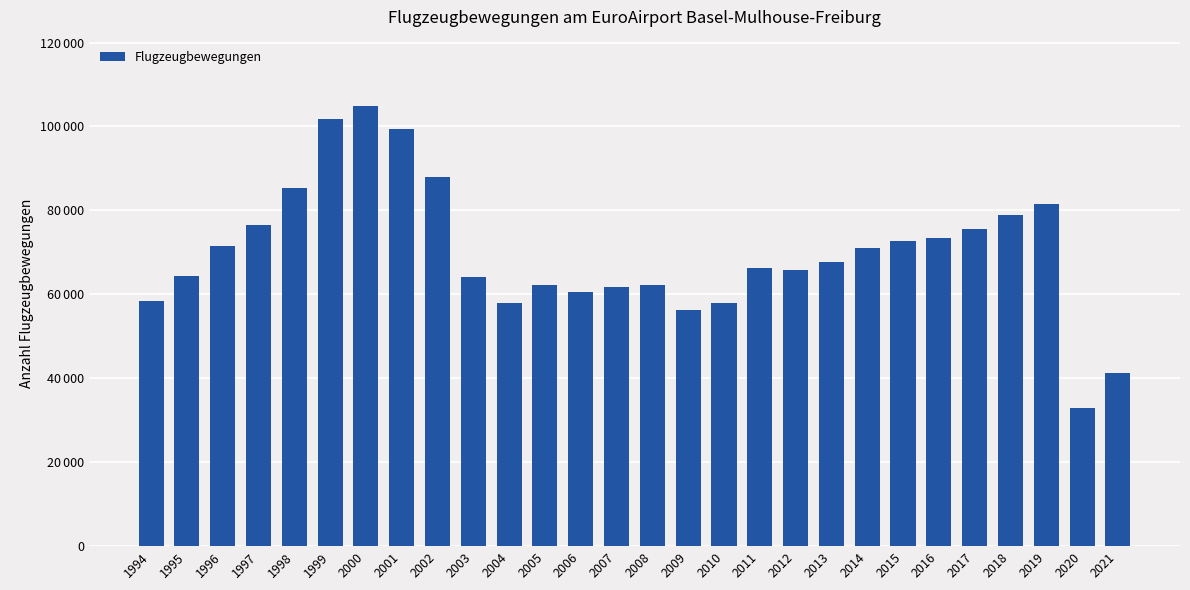

Reading right to left, transcribe all the data shown in this chart.

41271	32977	81562	78839	75582	73532	72687	71150	67665	65911	66201	58053	56244	62110	61741	60581	62251	57915	64078	88000	99486	104940	101874	85455	76640	71633	64265	58506